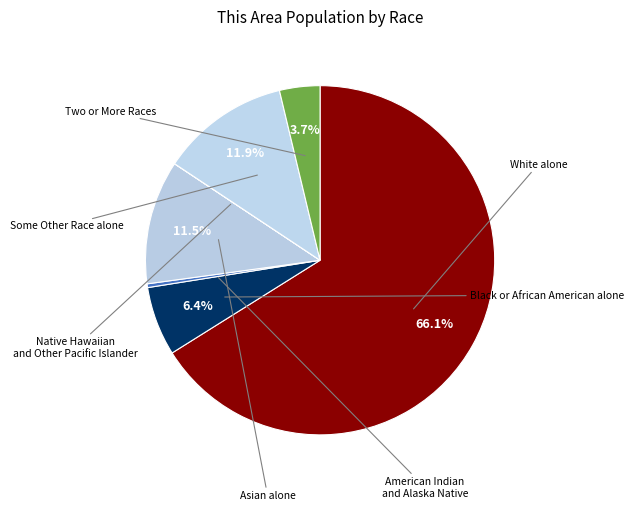

To the nearest percent, what is the difference between the Native Hawaiian and Other Pacific Islander and Black or African American alone slice percentages?

6%